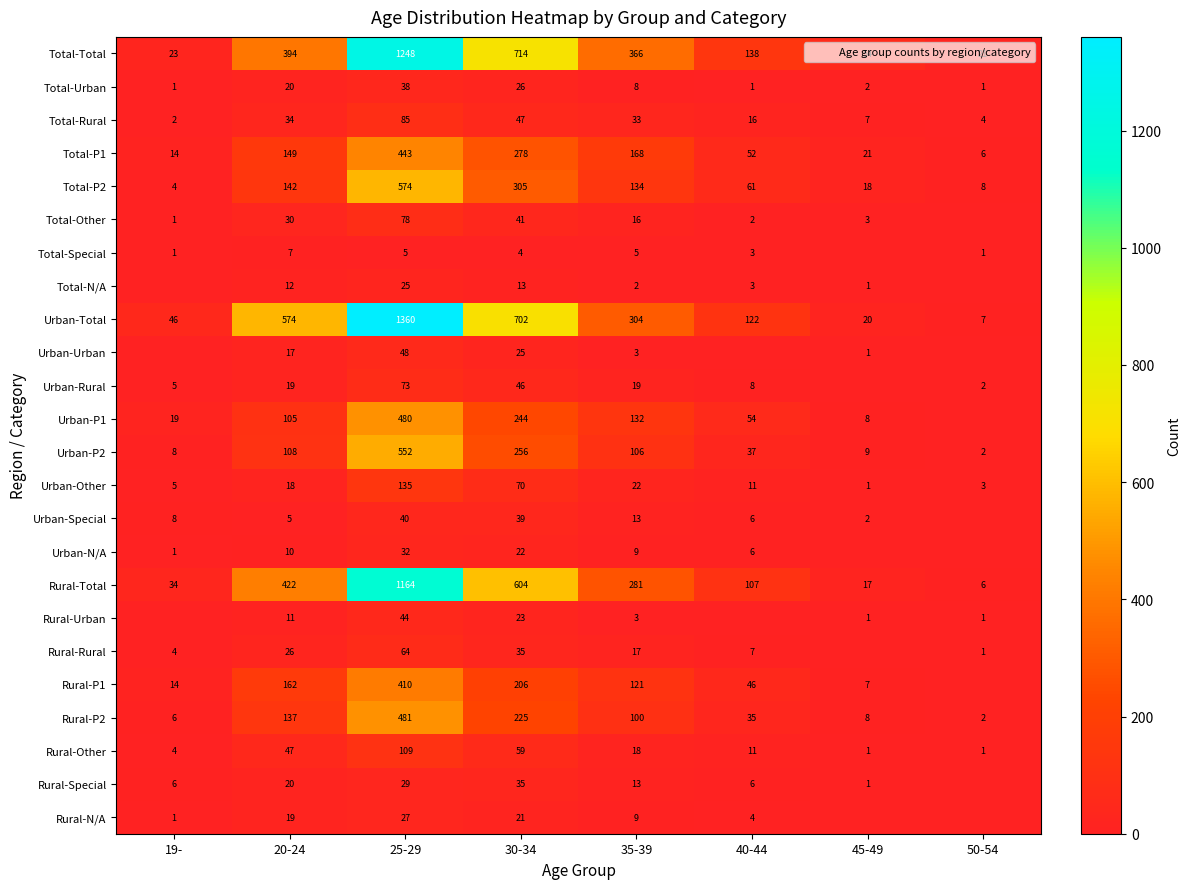

Is it true that Rural-Other equals 47 at 20-24?

True